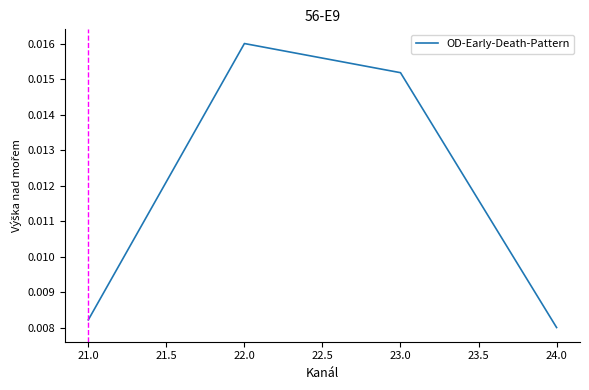

True or false: there are more than 0 points higher than both neighbors.

True